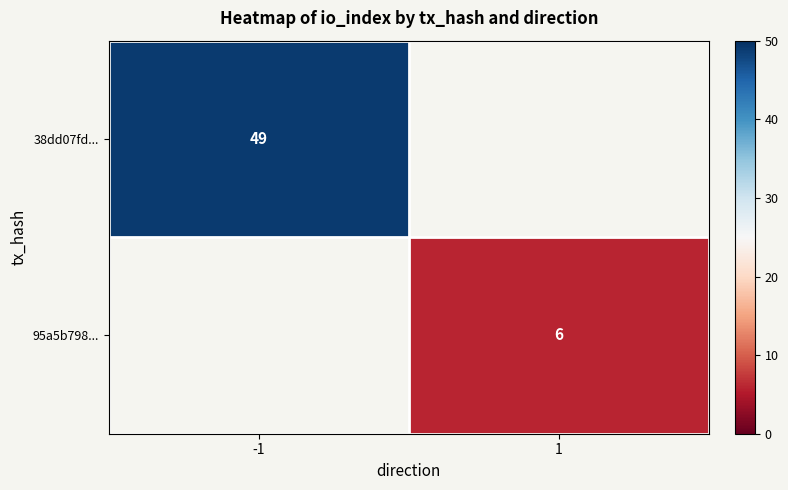

Is it true that 95a5b798... equals 6 at 1?

True